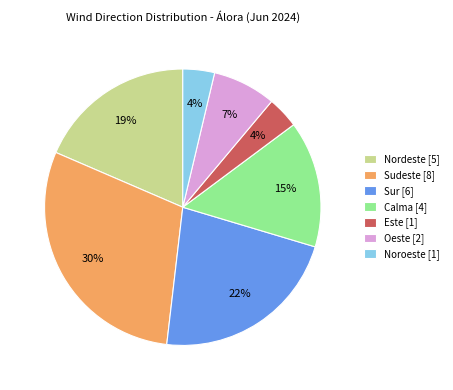

Combined, do Nordeste and Noroeste account for over 50%?

No